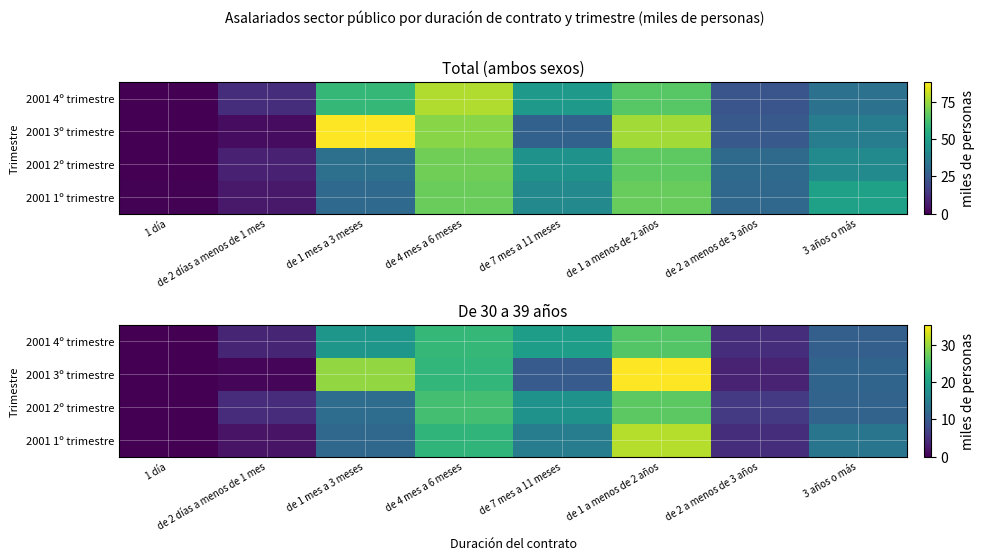

Rank the series at de 2 días a menos de 1 mes from lowest to highest value.

2001 3º trimestre, 2001 1º trimestre, 2001 4º trimestre, 2001 2º trimestre